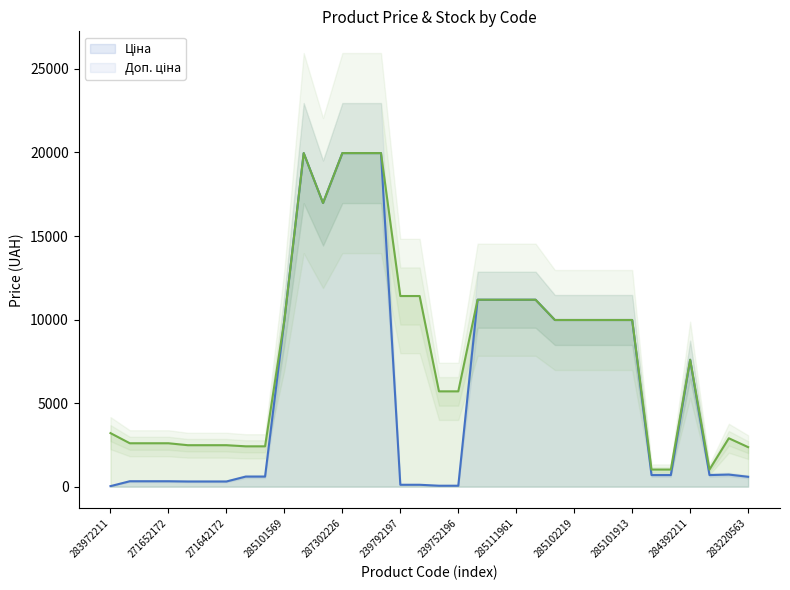

At which category does Ціна reach its first local peak?

287302223